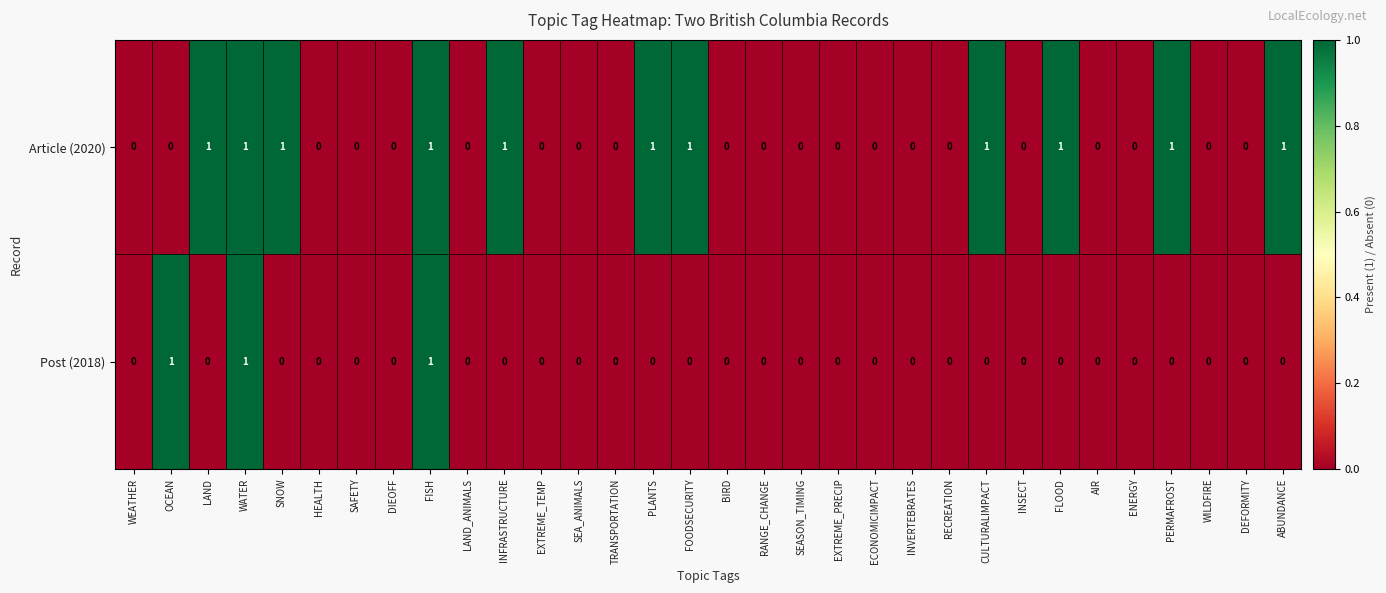

The Post (2018) series shows 0 at ABUNDANCE. True or false?

True